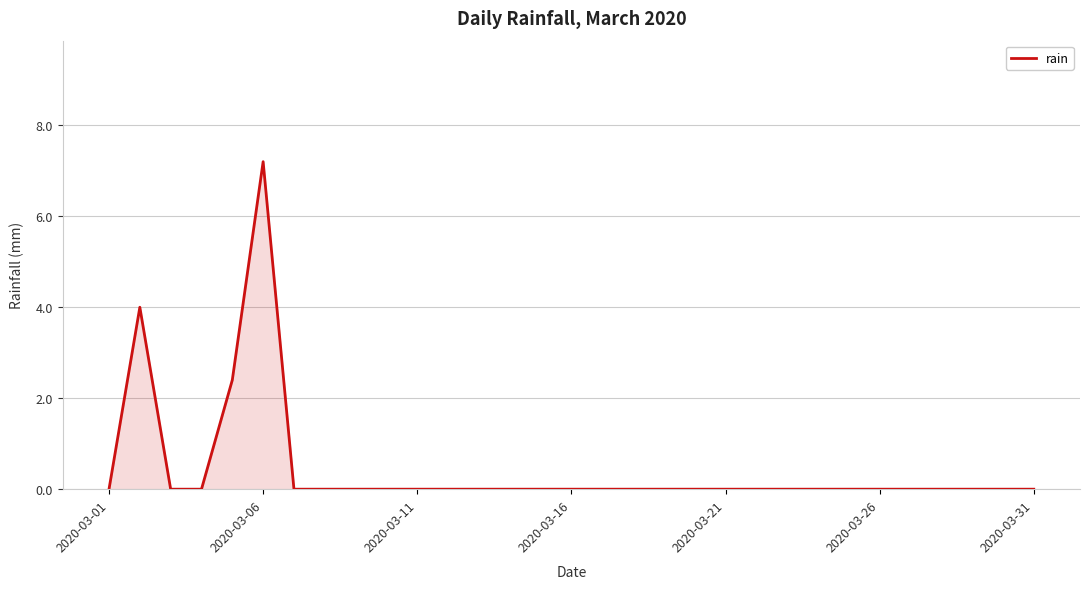

What is the difference between the maximum and minimum values?

7.2